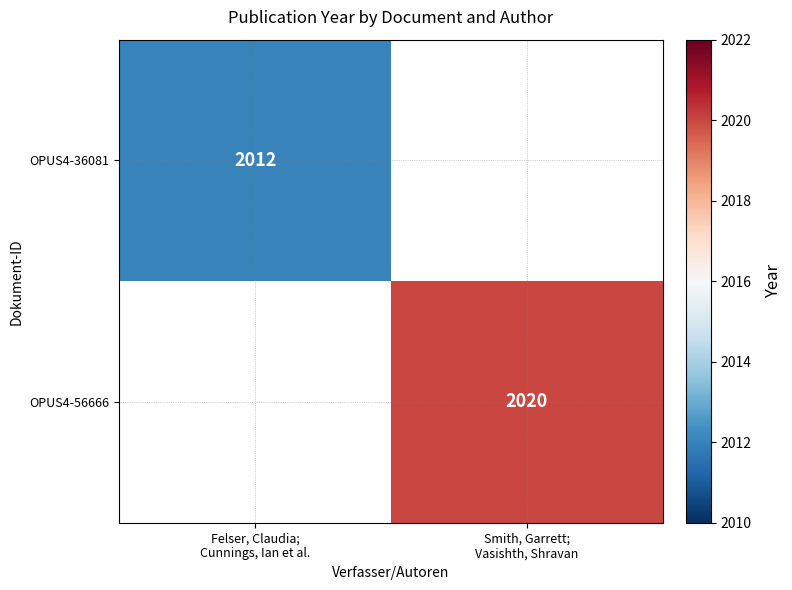

Is the value of OPUS4-36081 at Felser, Claudia; Cunnings, Ian et al. greater than the value of OPUS4-56666 at Smith, Garrett; Vasishth, Shravan?

No